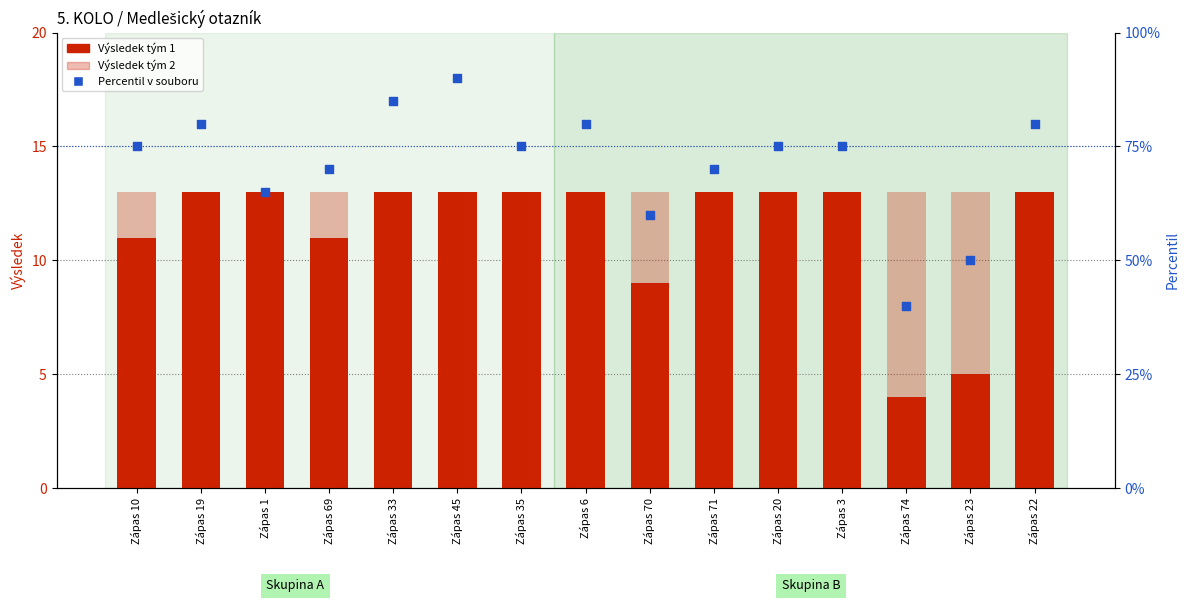

Which series contains the lowest Y value?

Výsledek tým 2